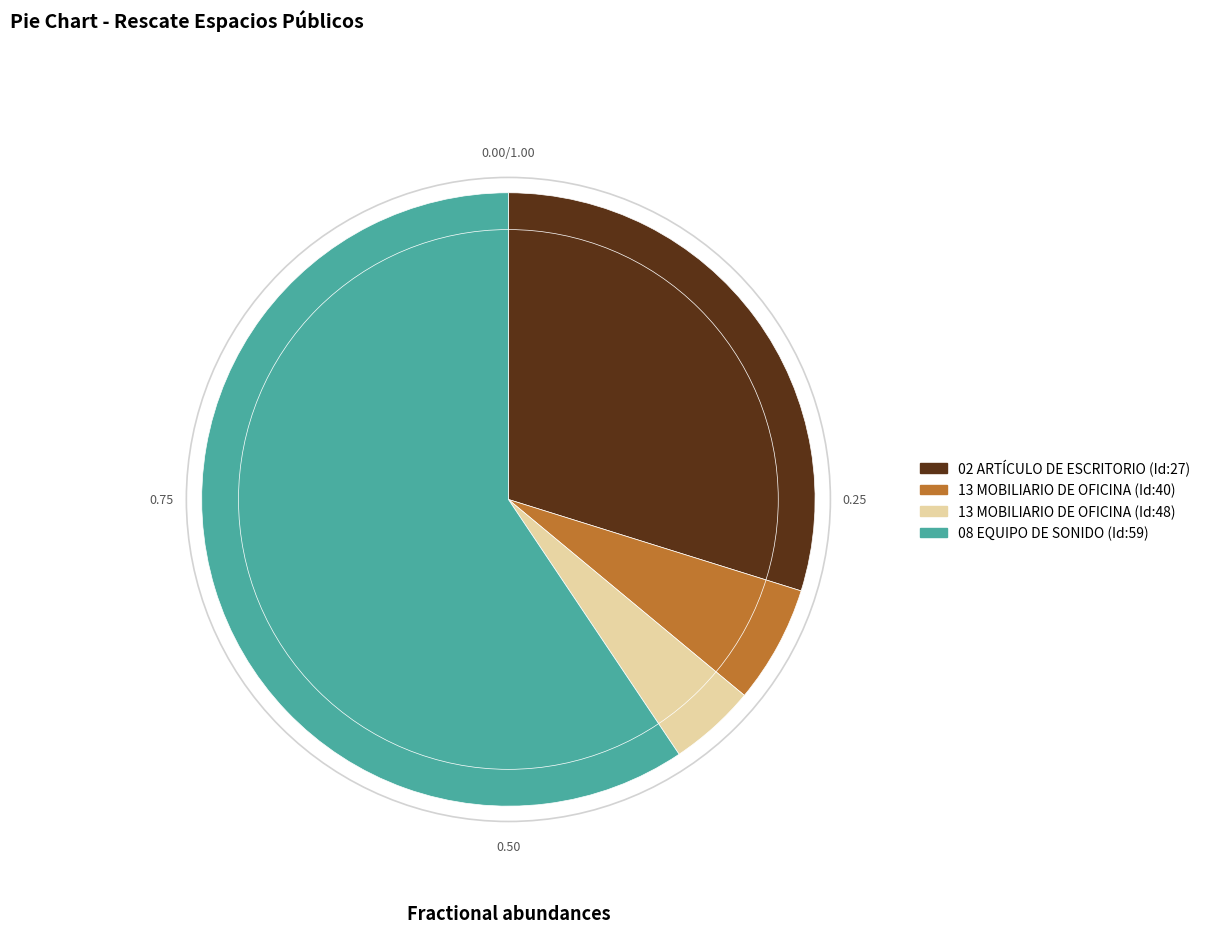

Does 13 MOBILIARIO DE OFICINA (Id:40) represent more than half of the total?

No